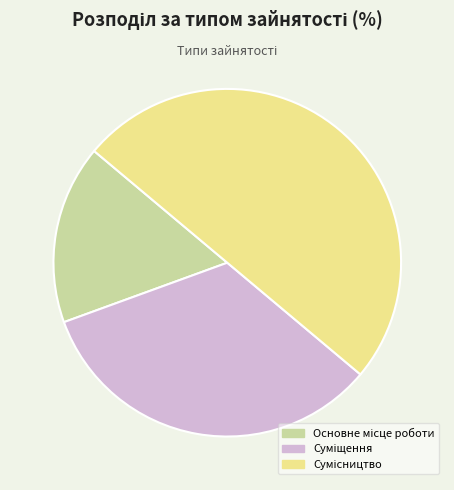

Which category has the smallest portion of the pie?

Основне місце роботи